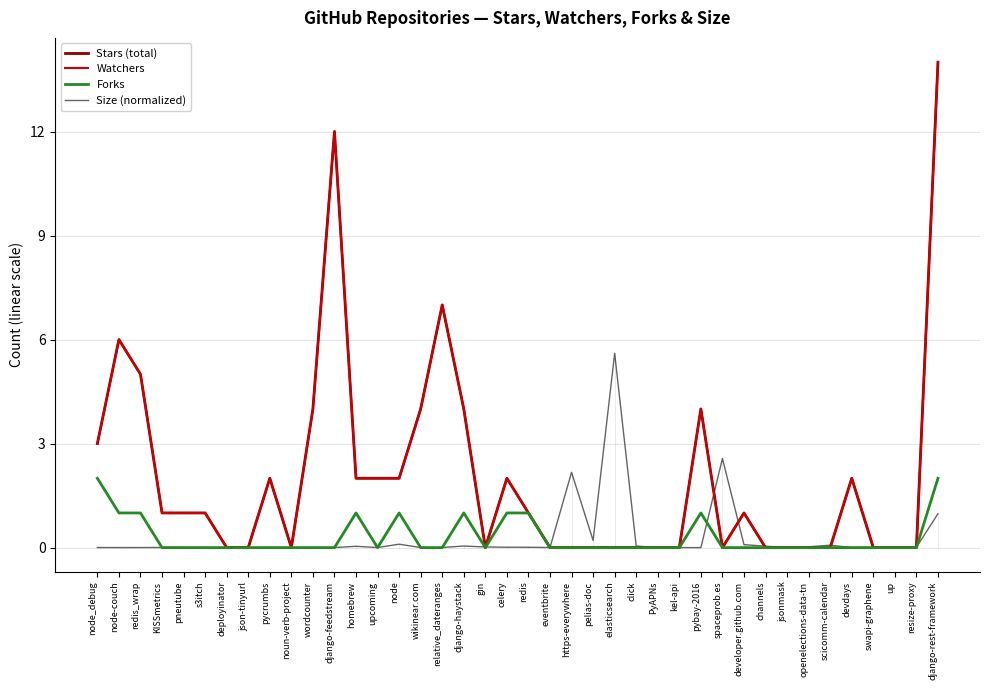

Where is Forks nearest to the value 1?

node-couch